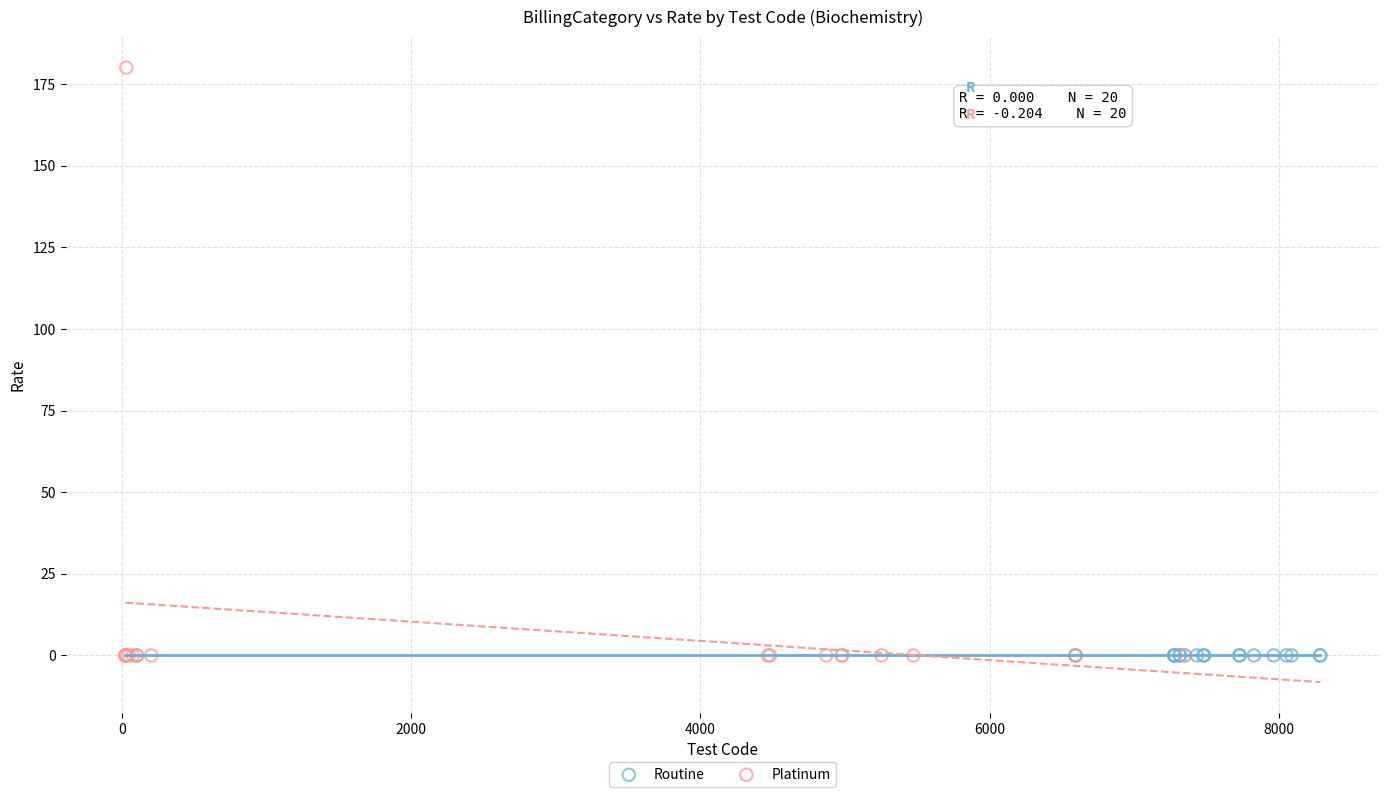

Which series reaches the maximum Y coordinate?

Platinum